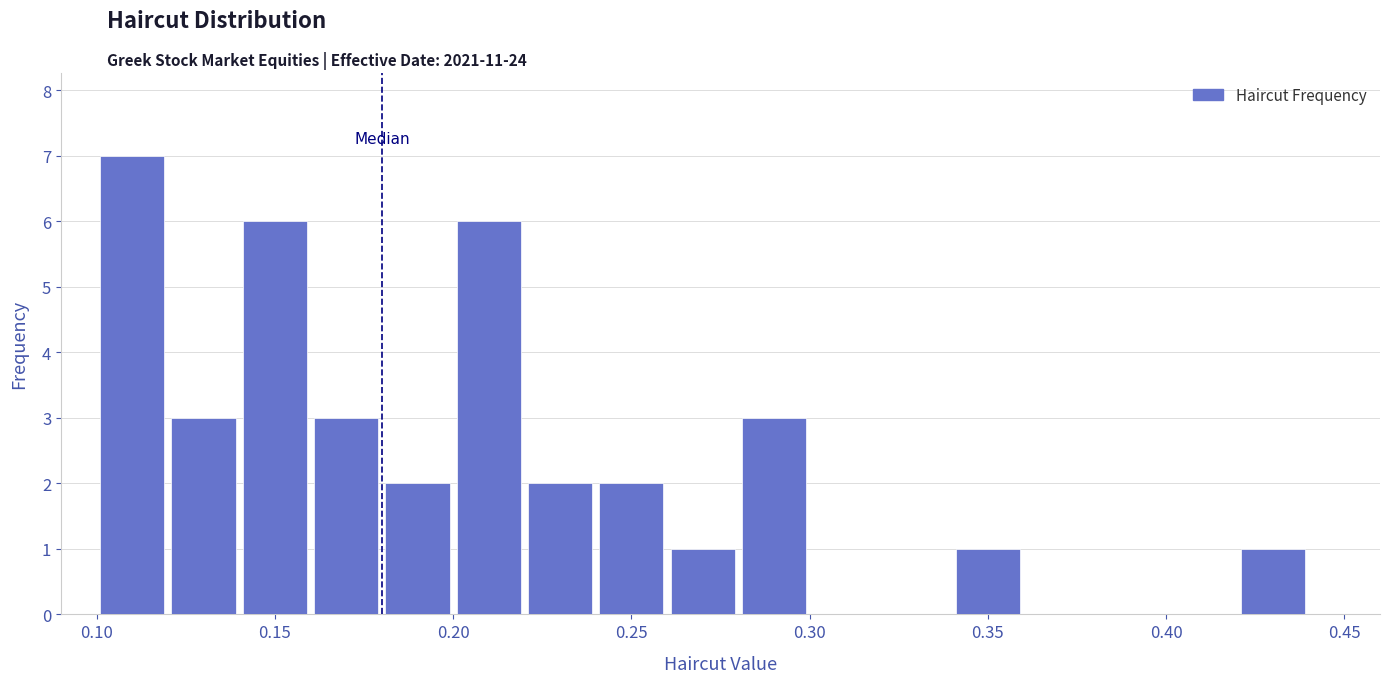

Reading left to right, transcribe this chart: for each bar, give the range it covers on the x-axis and its height. The values are not printed on the chart, so give them approximately, as read against the axis.

0.10 to 0.12: 7
0.12 to 0.14: 3
0.14 to 0.16: 6
0.16 to 0.18: 3
0.18 to 0.20: 2
0.20 to 0.22: 6
0.22 to 0.24: 2
0.24 to 0.26: 2
0.26 to 0.28: 1
0.28 to 0.30: 3
0.30 to 0.32: 0
0.32 to 0.34: 0
0.34 to 0.36: 1
0.36 to 0.38: 0
0.38 to 0.40: 0
0.40 to 0.42: 0
0.42 to 0.44: 1